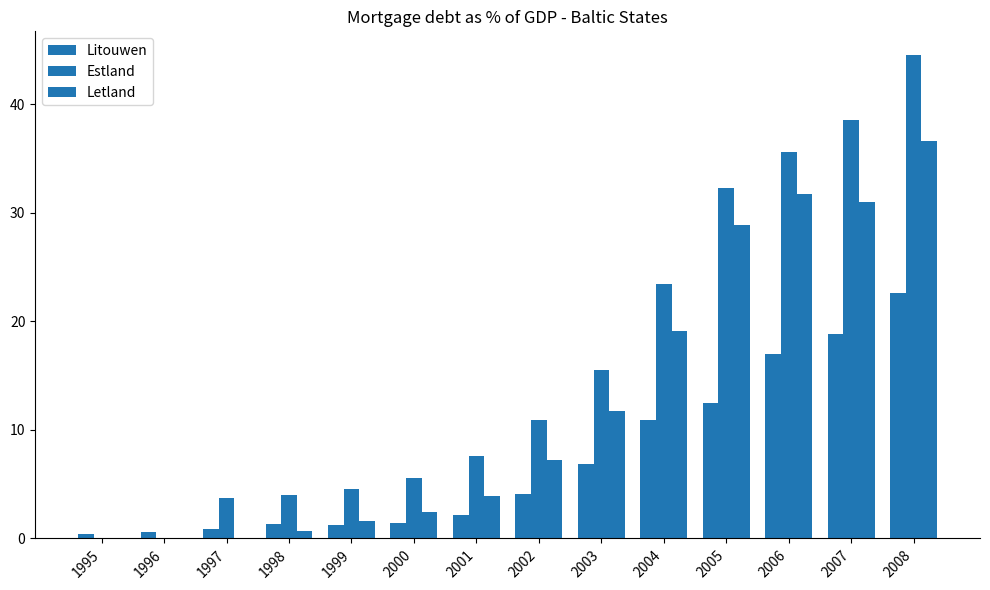

The value of Estland at 2001 is 2.8. True or false?

False